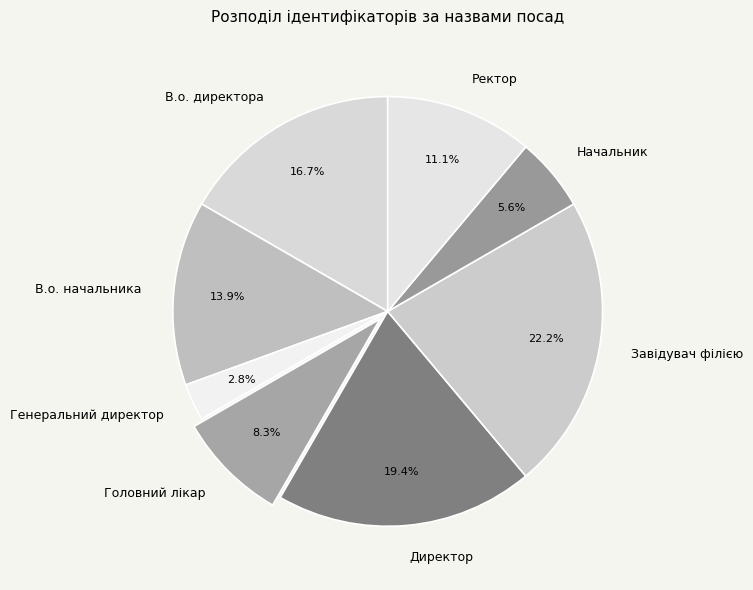

Is there any slice that represents more than half of the pie?

No